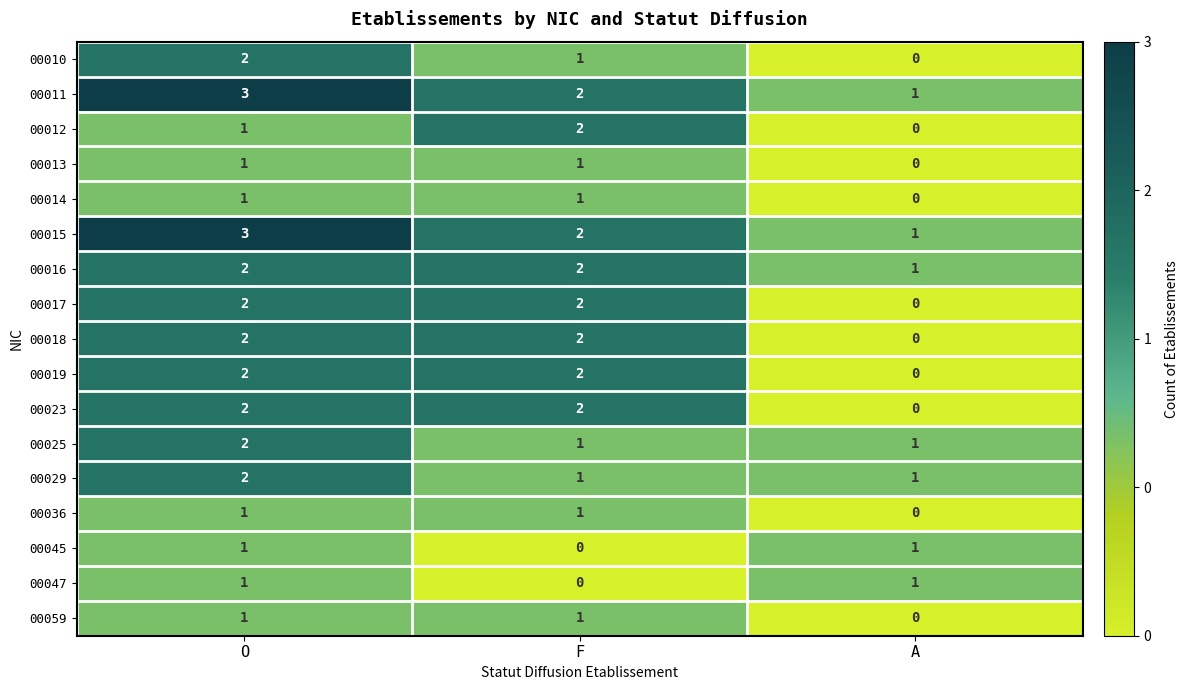

How many data points does each series have?

3